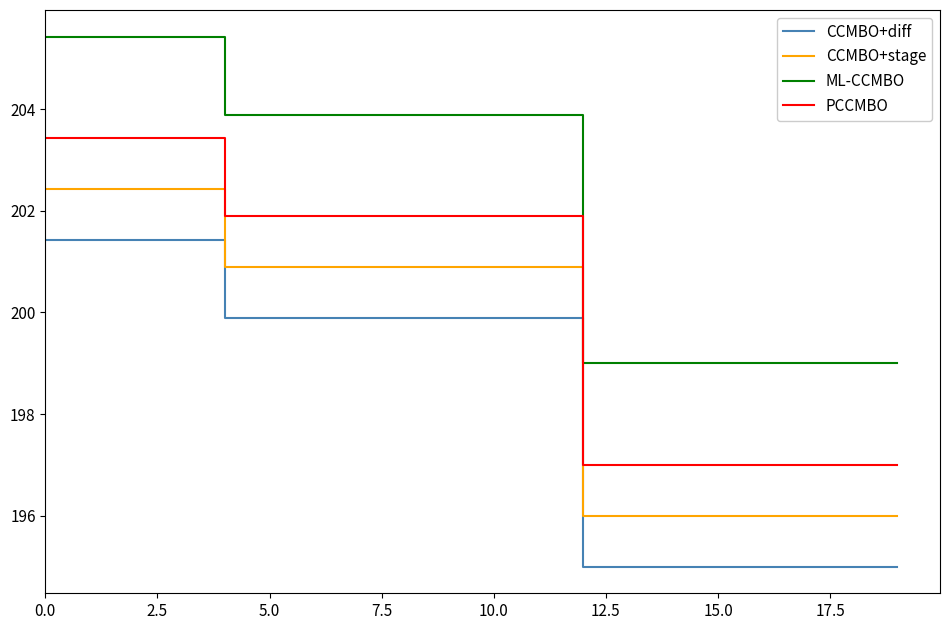

True or false: ML-CCMBO and CCMBO+stage cross at least once.

False